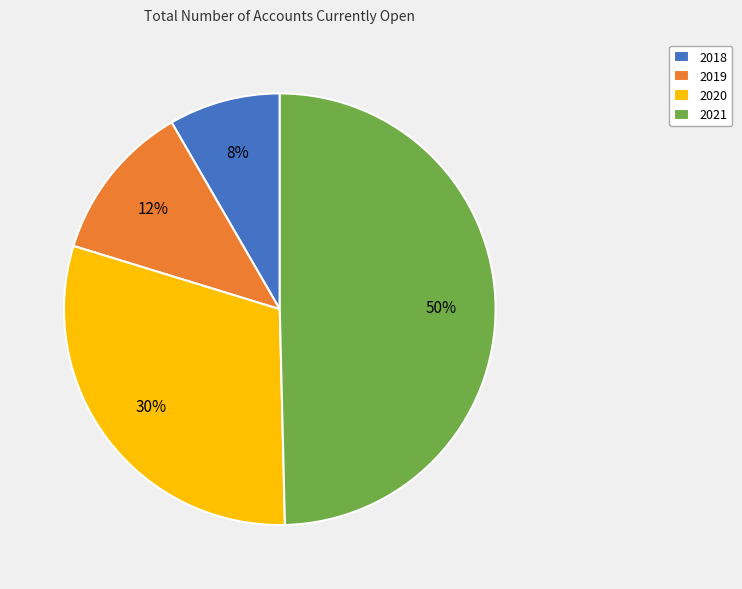

Is 2019 the majority of the pie?

No